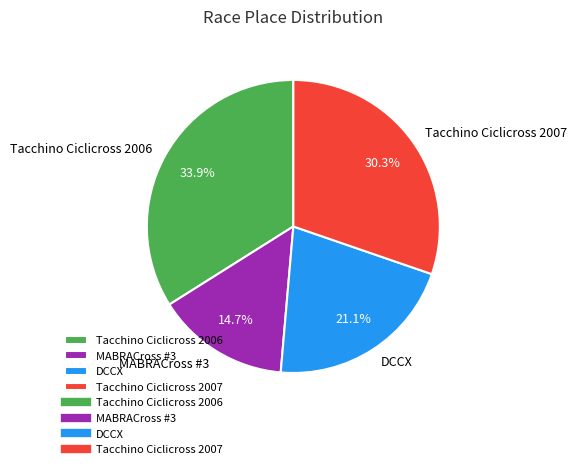

Which has a higher value, DCCX or Tacchino Ciclicross 2007?

Tacchino Ciclicross 2007